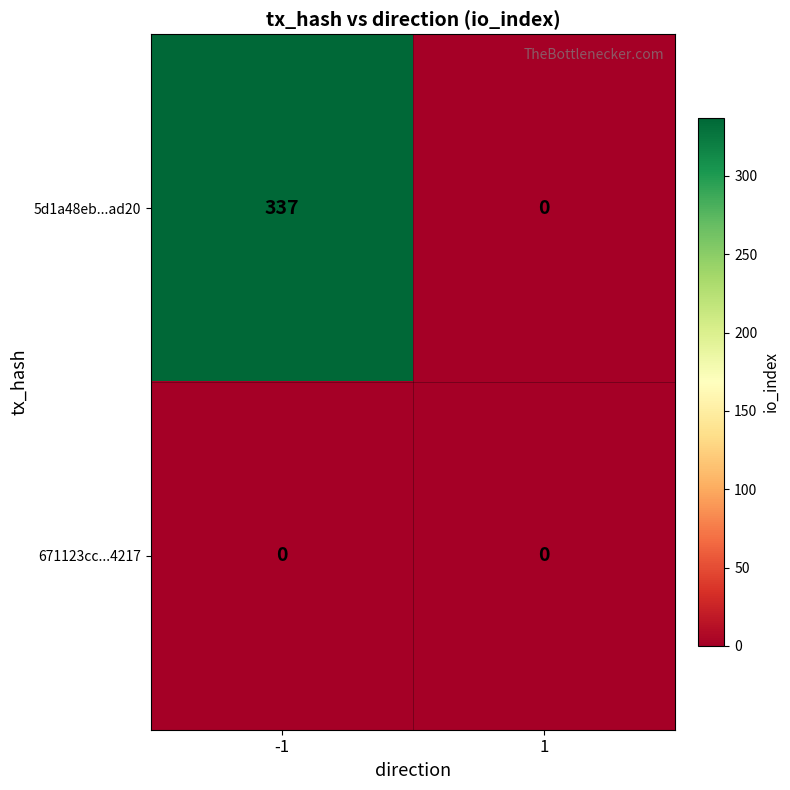

What is the difference between the highest and lowest values at -1?

337